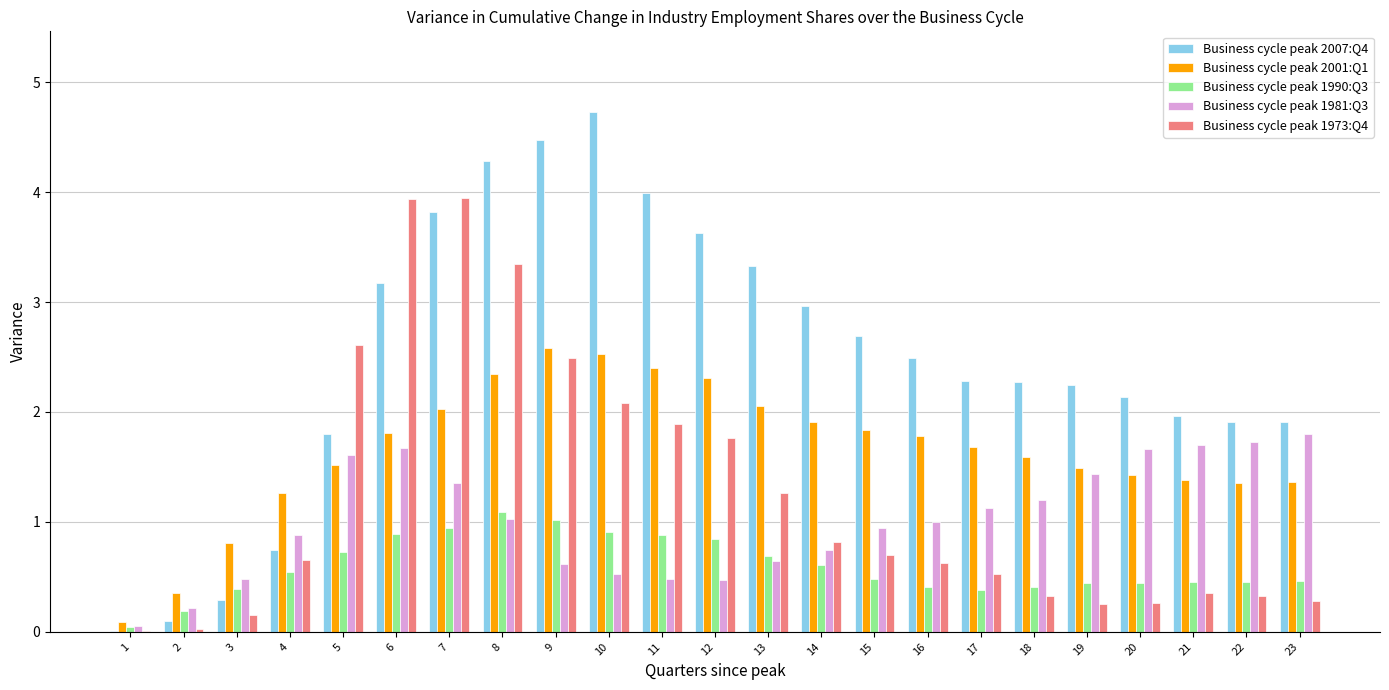

What is the spread (max minus min) of values at 17?

1.9